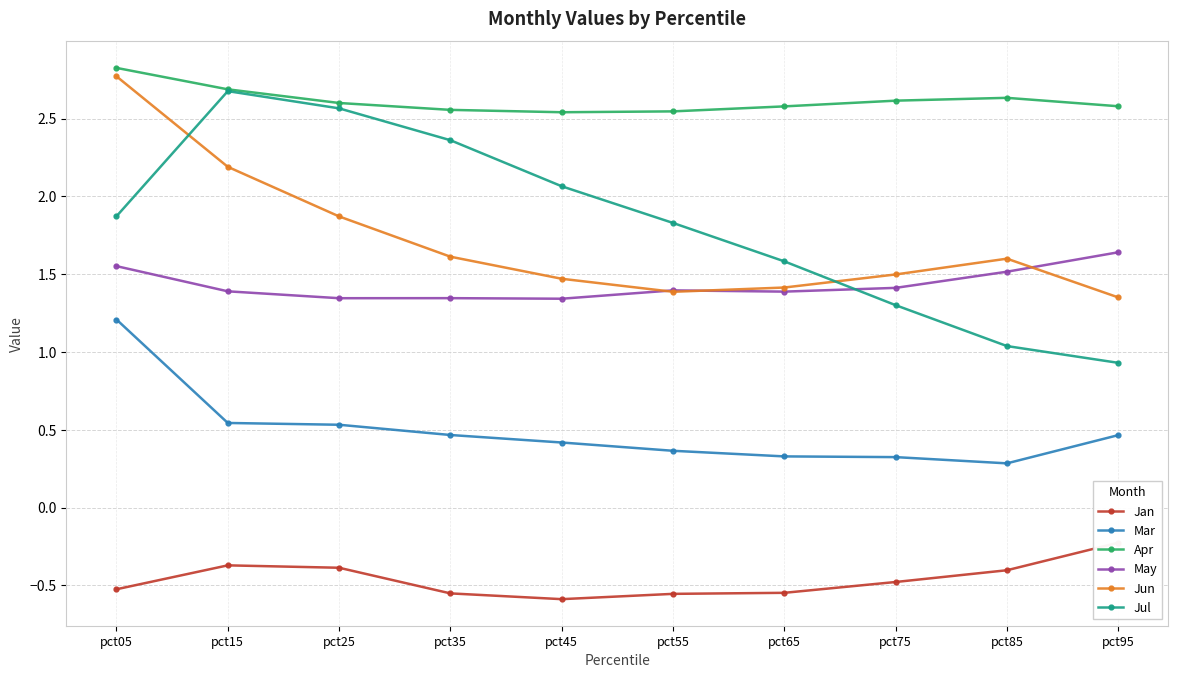

True or false: Jul and Apr cross at least once.

False